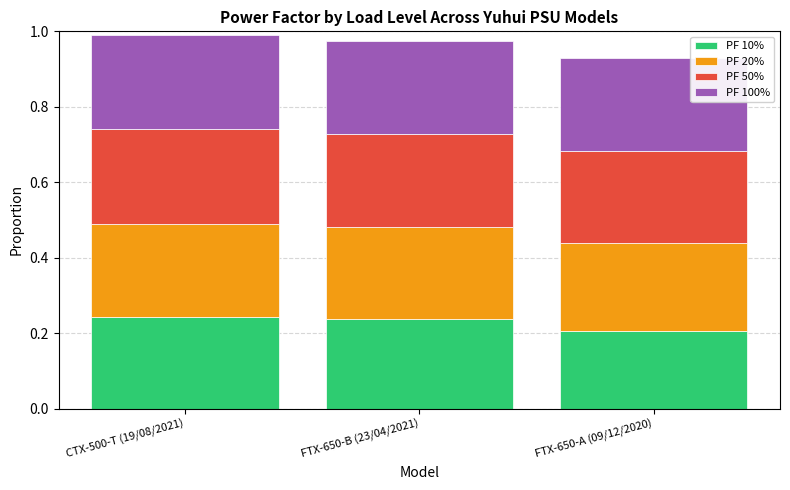

Count the PF 10% values in the range 0 to 1.

3